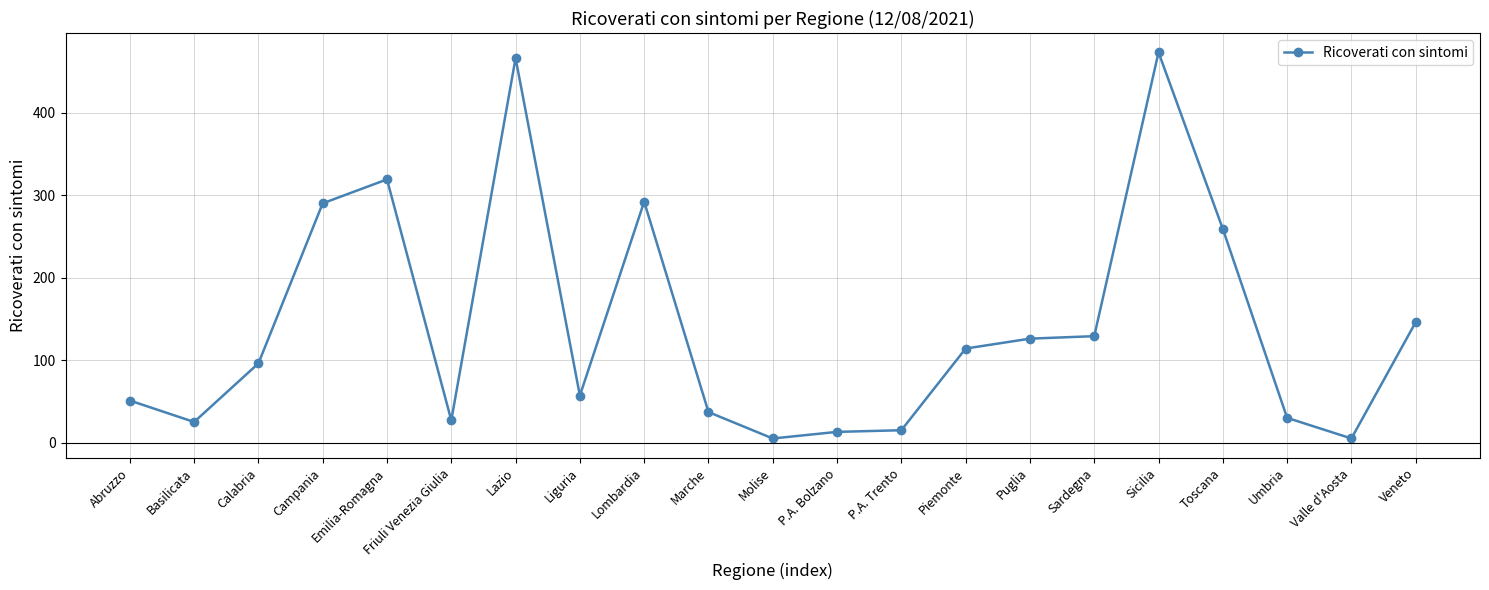

Is this an area chart (filled region under the line)?

No